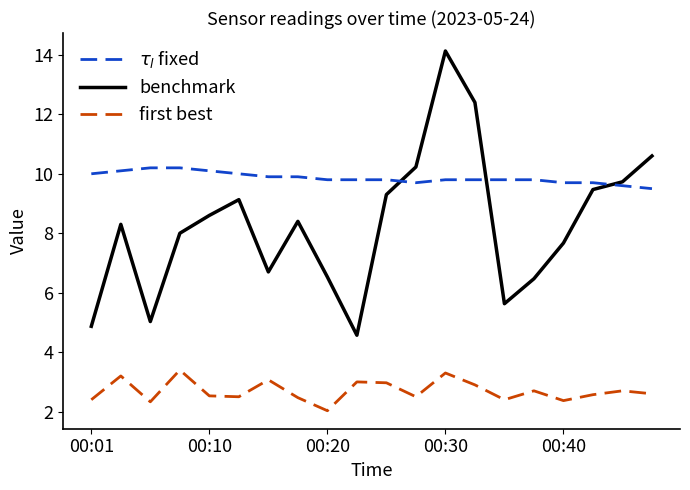

Is this an area chart (filled region under the line)?

No